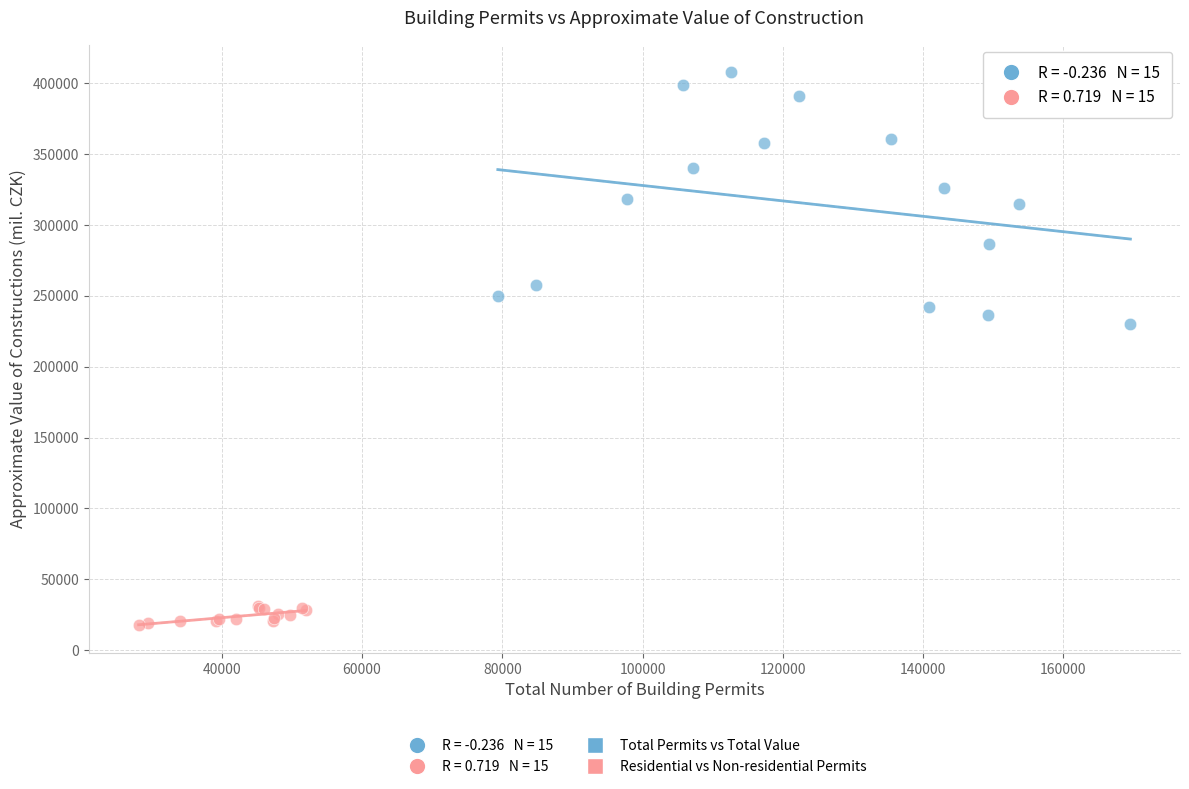

Which series reaches the maximum Y coordinate?

Total Permits vs Total Value